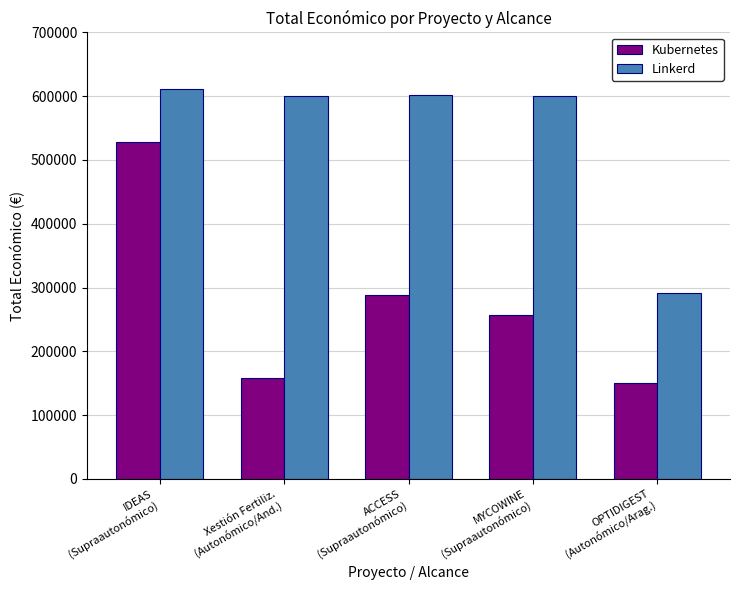

How many groups of bars are there?

5